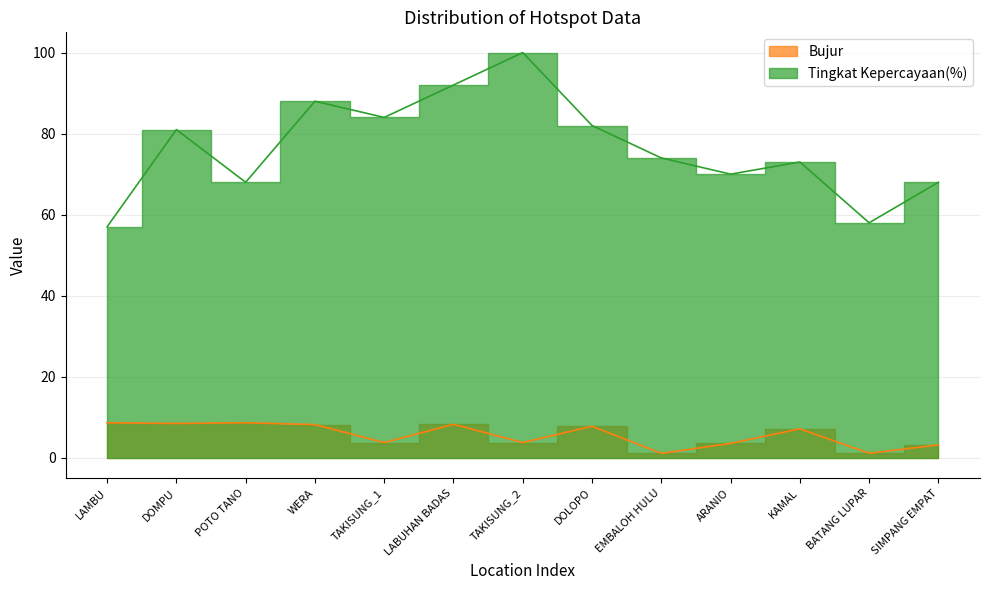

The Bujur series shows 8.3 at LABUHAN BADAS. True or false?

True